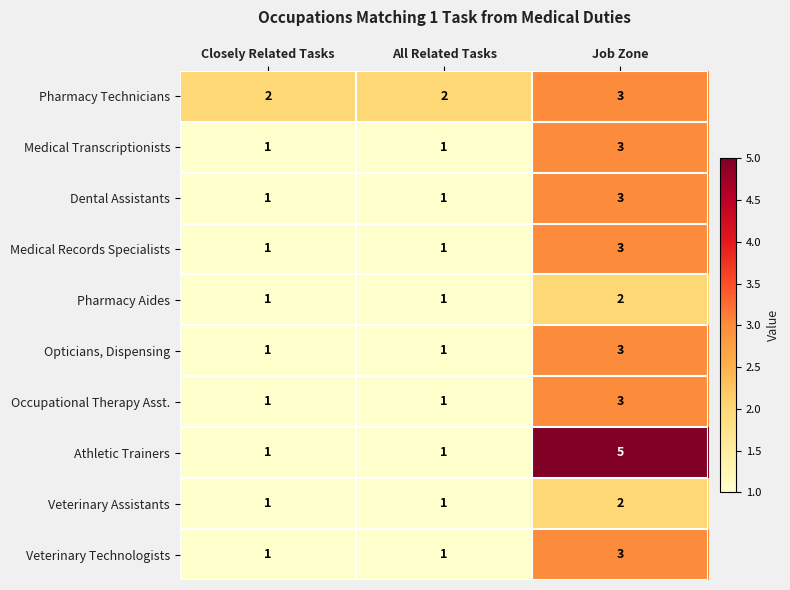

Reading left to right, transcribe all the data shown in this chart.

Pharmacy Technicians: 2	2	3
Medical Transcriptionists: 1	1	3
Dental Assistants: 1	1	3
Medical Records Specialists: 1	1	3
Pharmacy Aides: 1	1	2
Opticians, Dispensing: 1	1	3
Occupational Therapy Asst.: 1	1	3
Athletic Trainers: 1	1	5
Veterinary Assistants: 1	1	2
Veterinary Technologists: 1	1	3